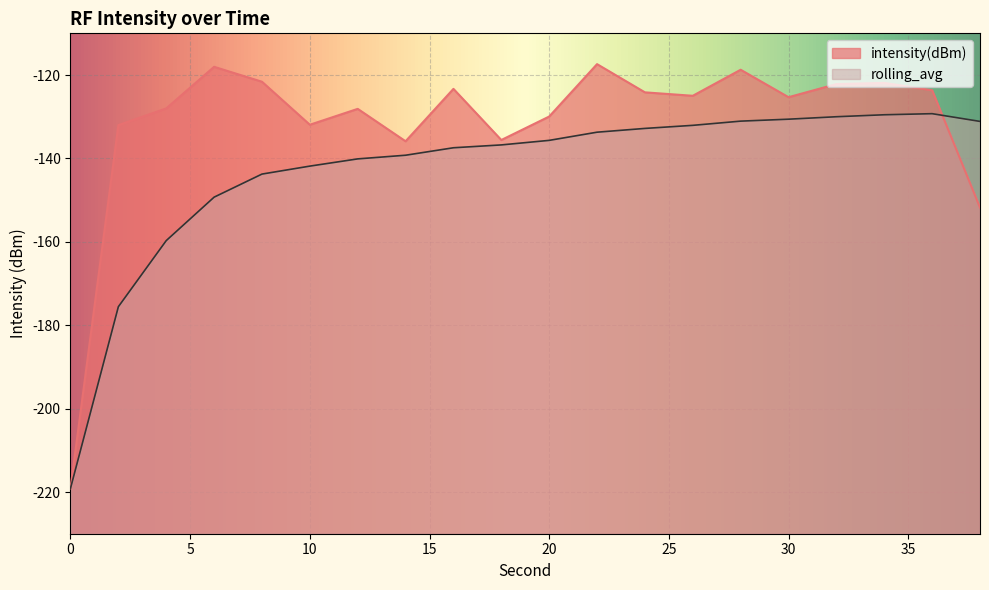

What are all the series names shown in the legend?

intensity(dBm), rolling_avg